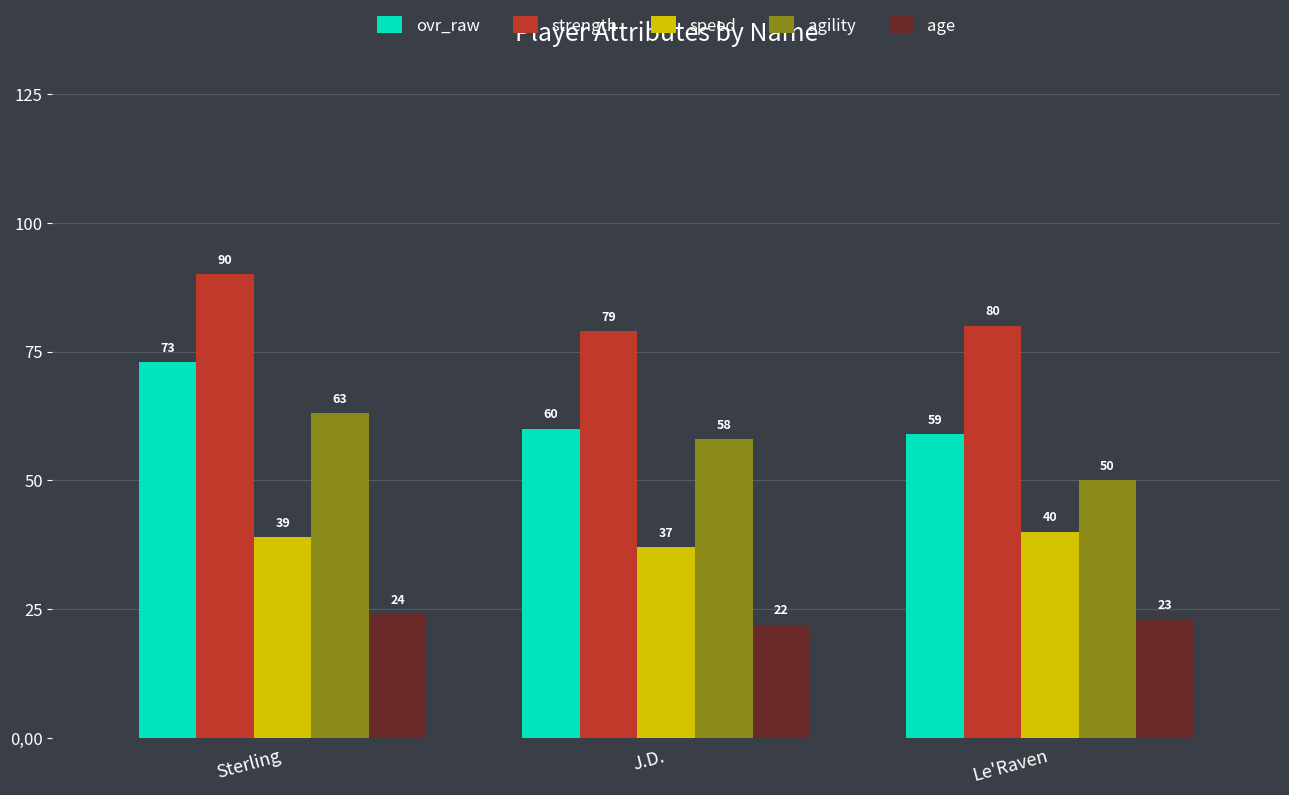

True or false: speed has a value of 9 at Sterling.

False